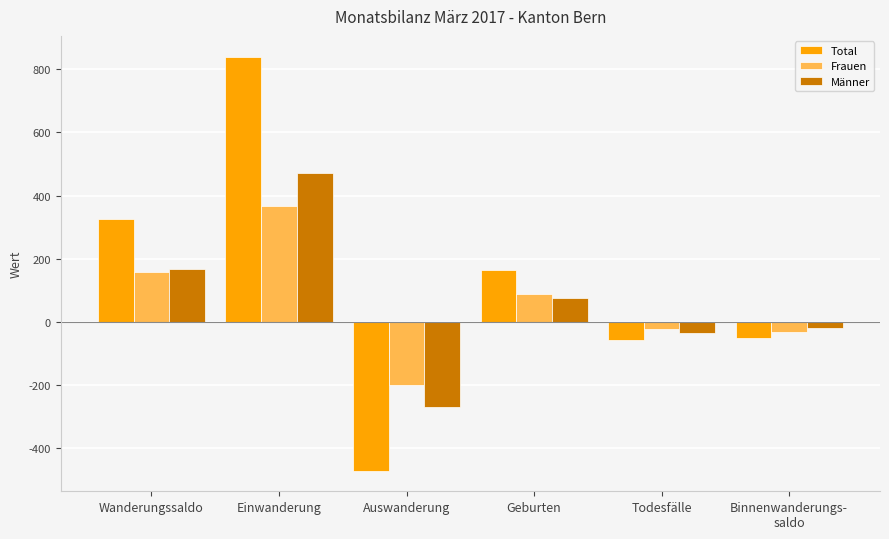

What is the sum of the Männer values at Wanderungssaldo and Auswanderung?

-101